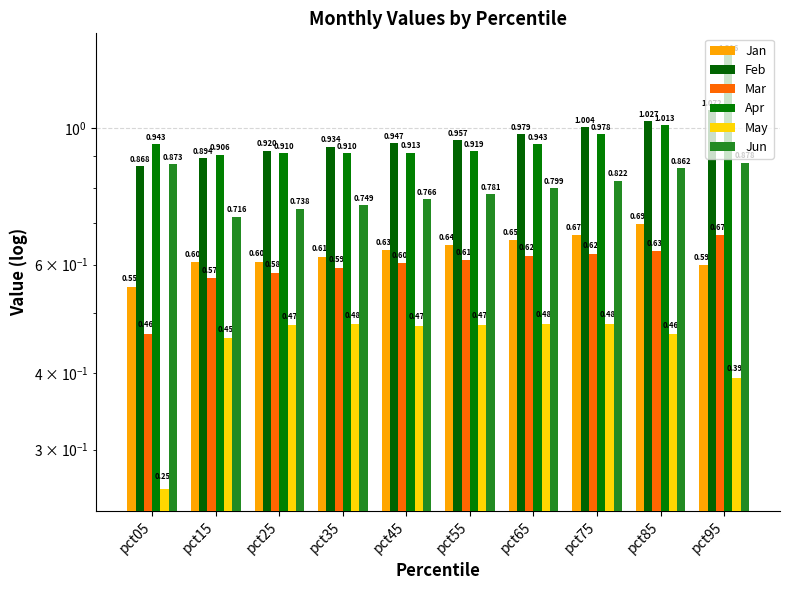

How many series are shown in this chart?

6